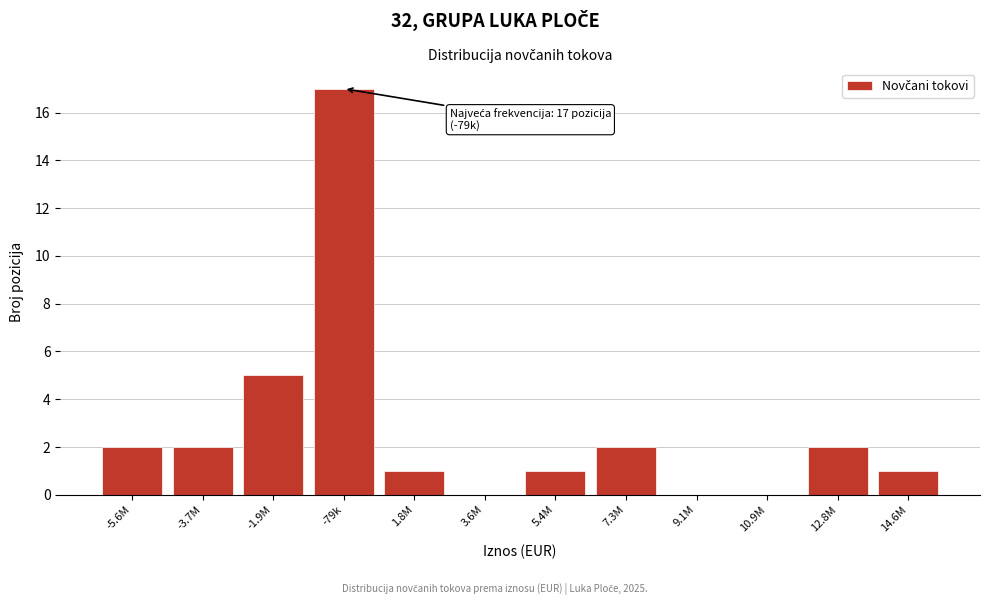

Reading right to left, what are all the values shown in this chart?

14.6M=1	12.8M=2	10.9M=0	9.1M=0	7.3M=2	5.4M=1	3.6M=0	1.8M=1	-79k=17	-1.9M=5	-3.7M=2	-5.6M=2